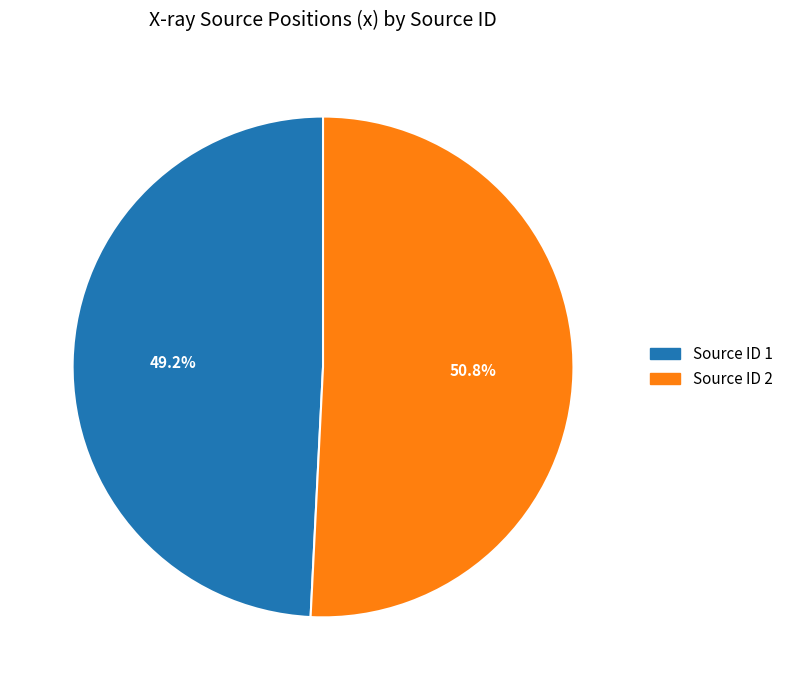

Does any single category account for the majority?

Yes